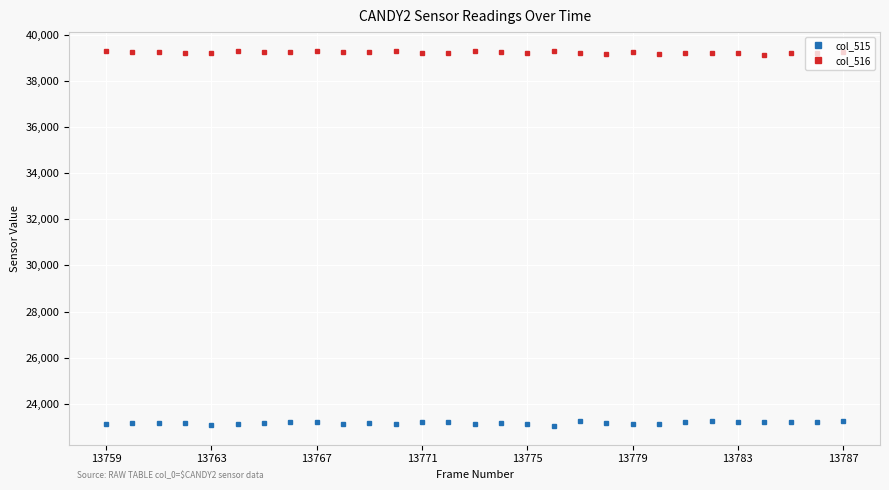

True or false: col_516 has more than 2 interior local peaks.

True